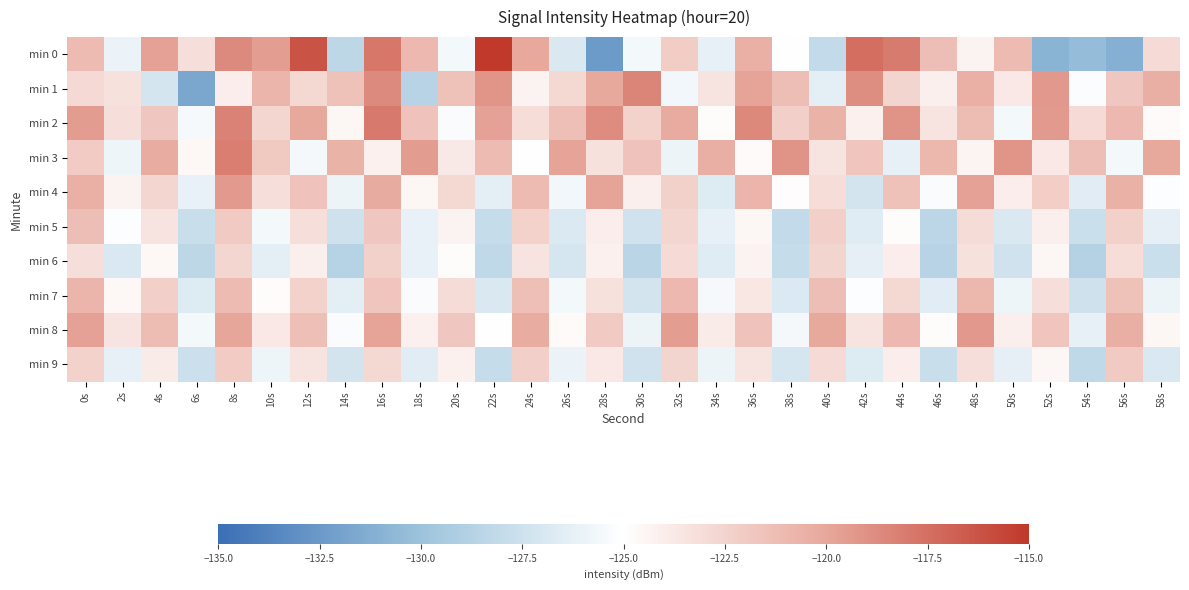

Between 18s and 58s, which series saw the biggest shift?

min 1